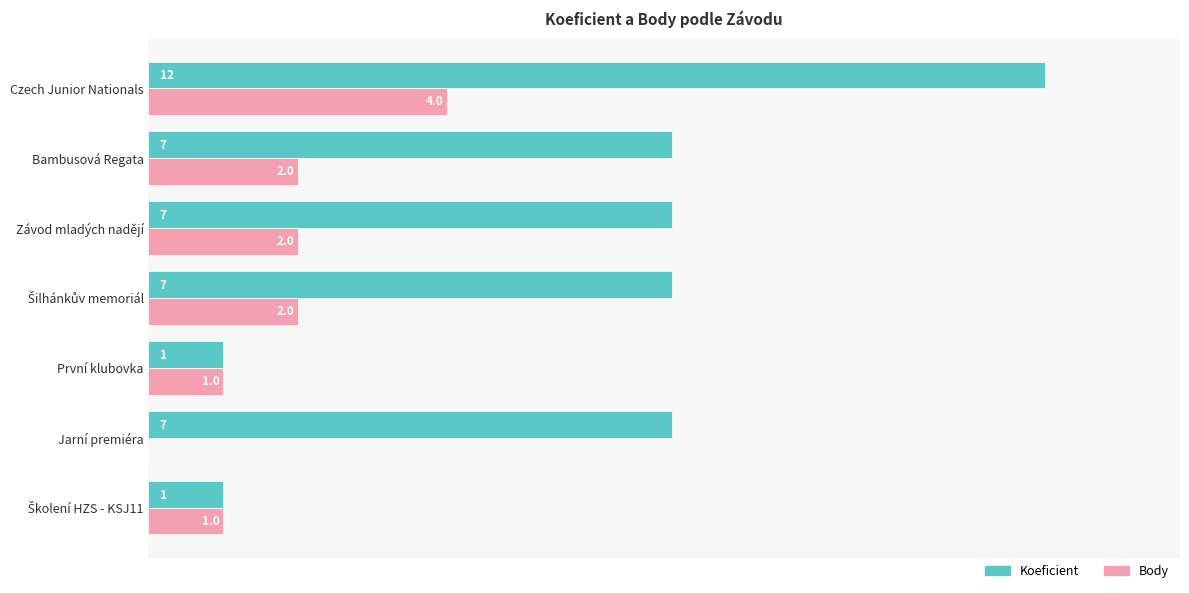

The value of Koeficient at Závod mladých nadějí is 2. True or false?

False